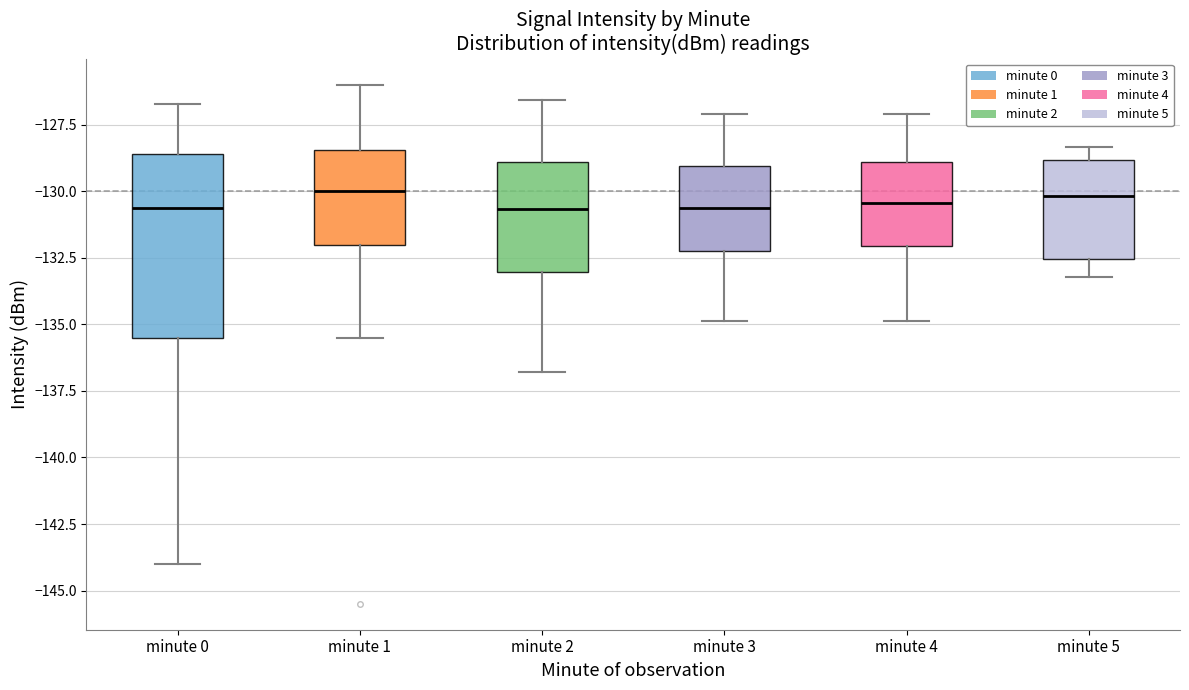

Where does the lower whisker of the box for minute 3 end on the y-axis? The values are not printed on the chart, so give them approximately, as read against the axis.

-135.0